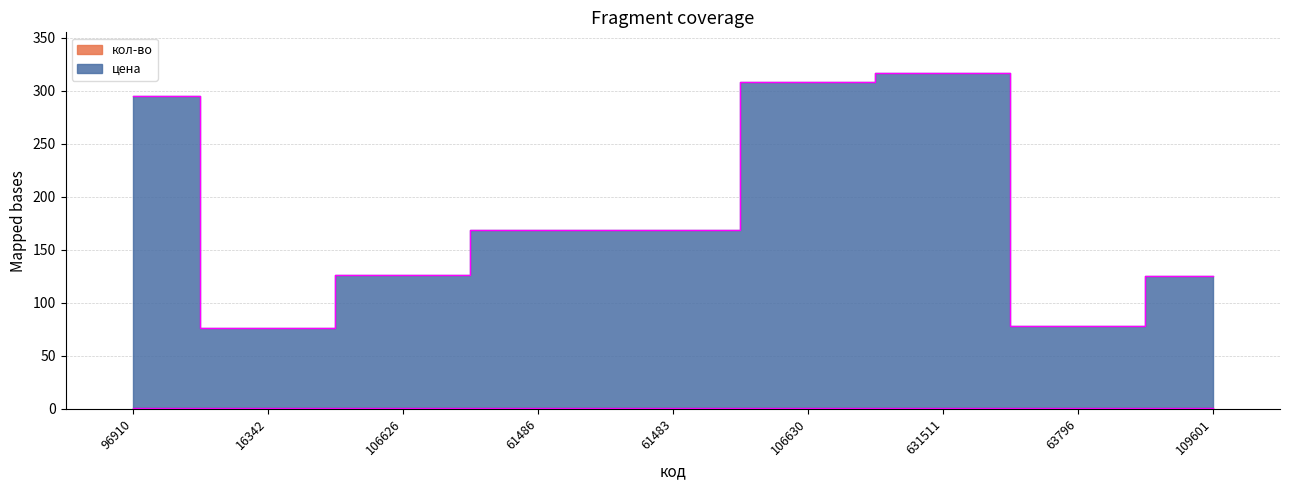

What is the difference between the maximum and minimum values?

240.3